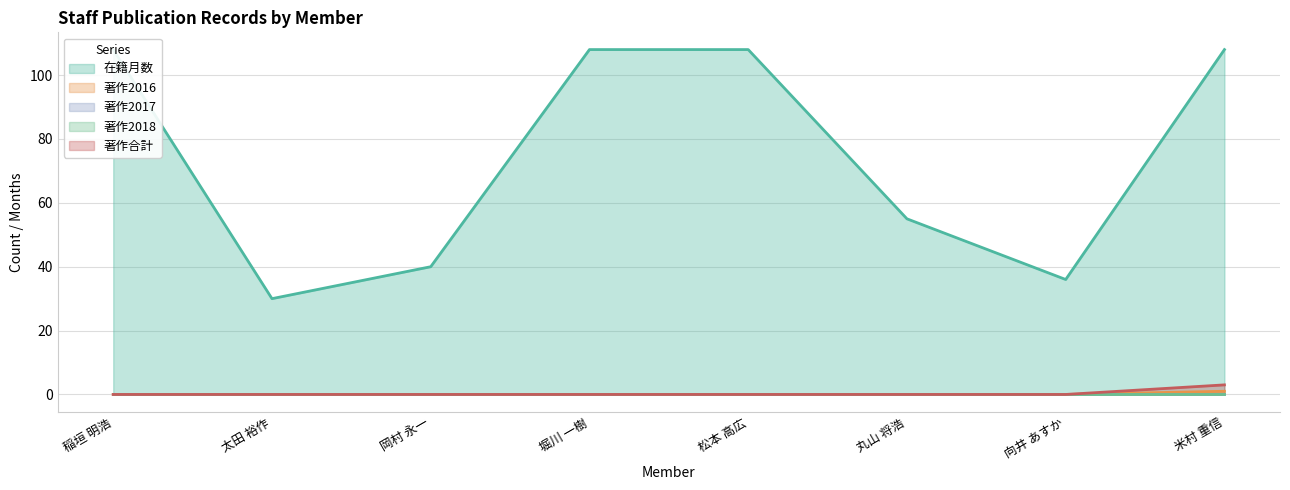

What position from the right is 向井 あすか?

2